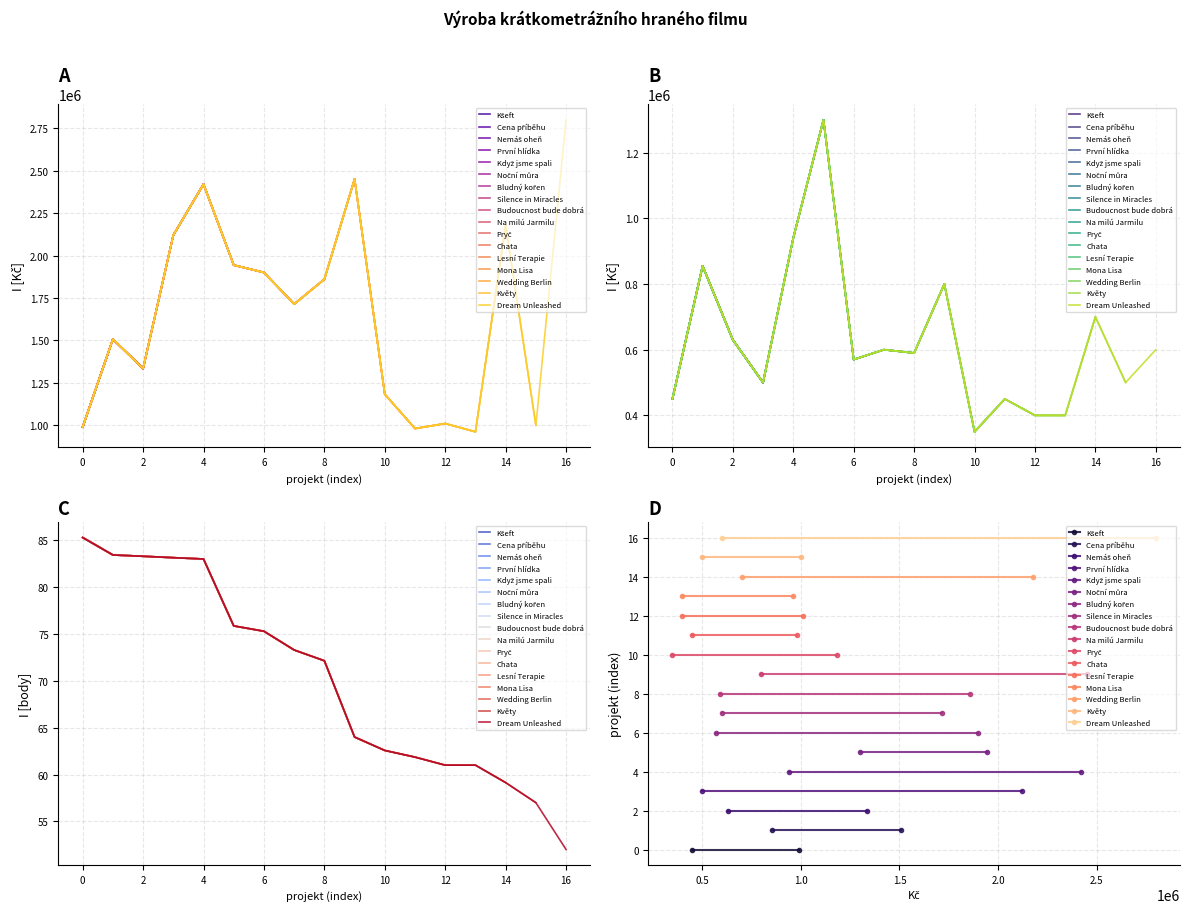

What is the difference between the highest and lowest values at 8?

1859927.9